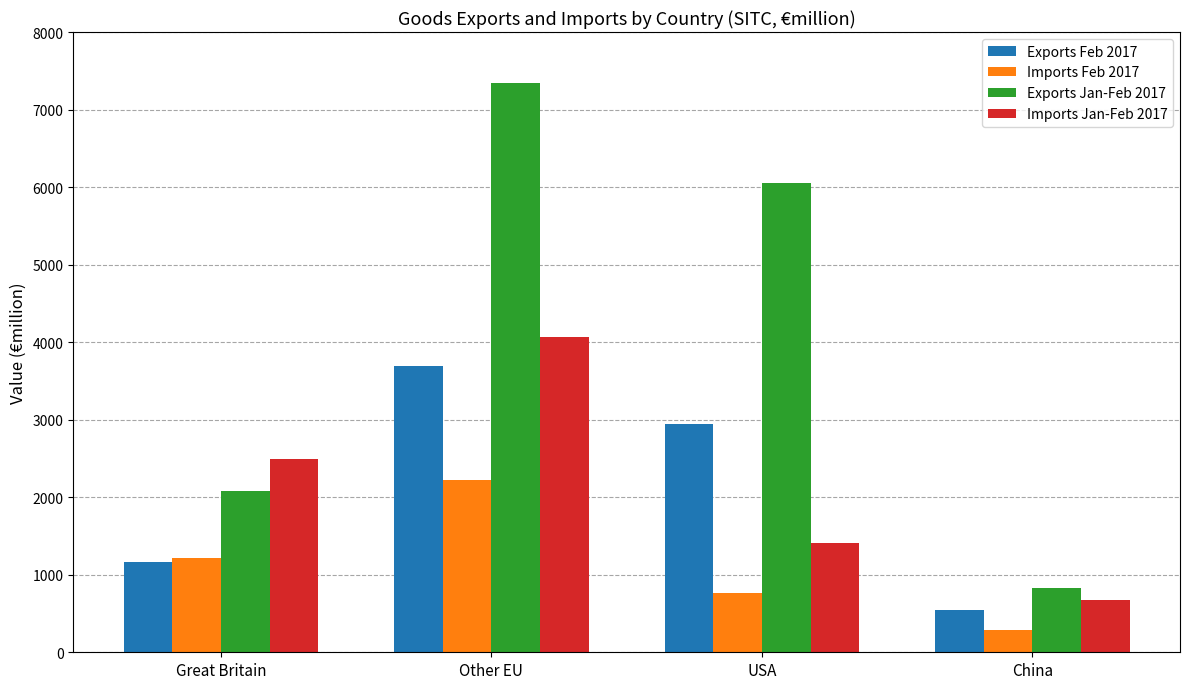

What is the label of the 1st bar from the left?

Great Britain